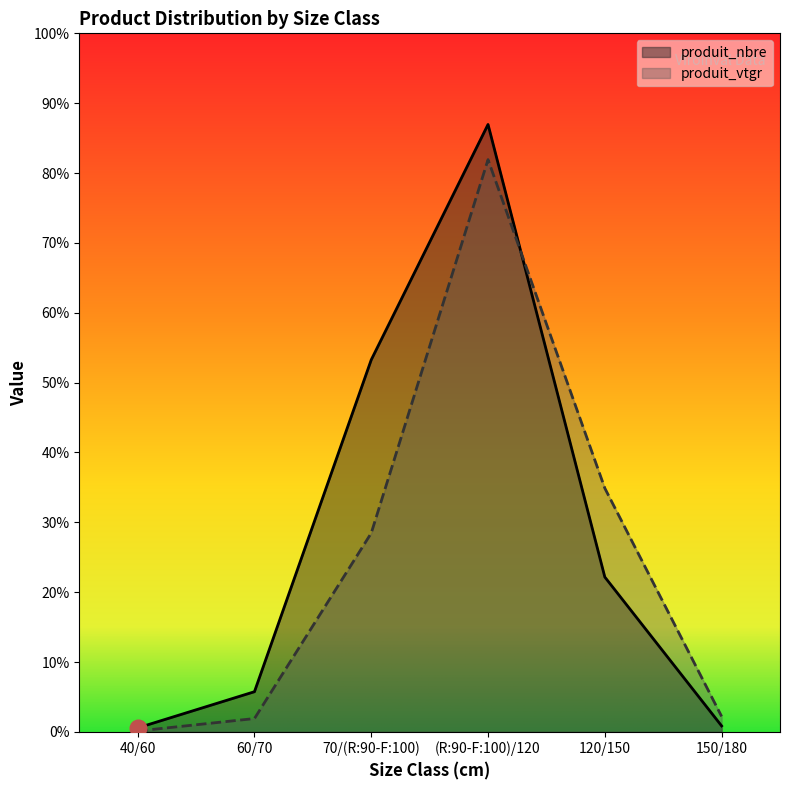

Reading left to right, extract all data points from this chart.

produit_nbre: 40/60=2.0	60/70=20.0	70/(R:90-F:100)=185.0	(R:90-F:100)/120=302.0	120/150=77.0	150/180=3.0
produit_vtgr: 40/60=0.5	60/70=6.7	70/(R:90-F:100)=98.9	(R:90-F:100)/120=284.5	120/150=121.2	150/180=7.7